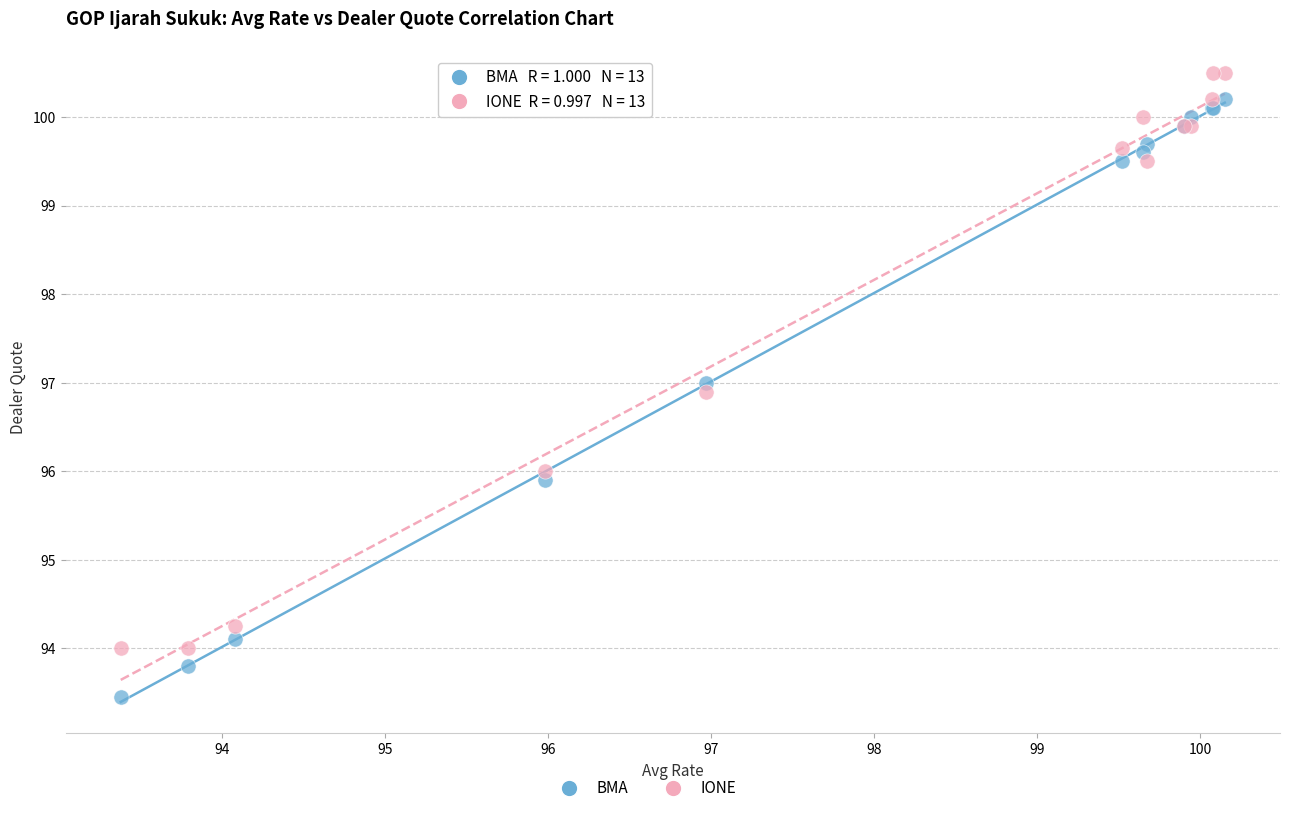

Which series reaches the maximum Y coordinate?

IONE